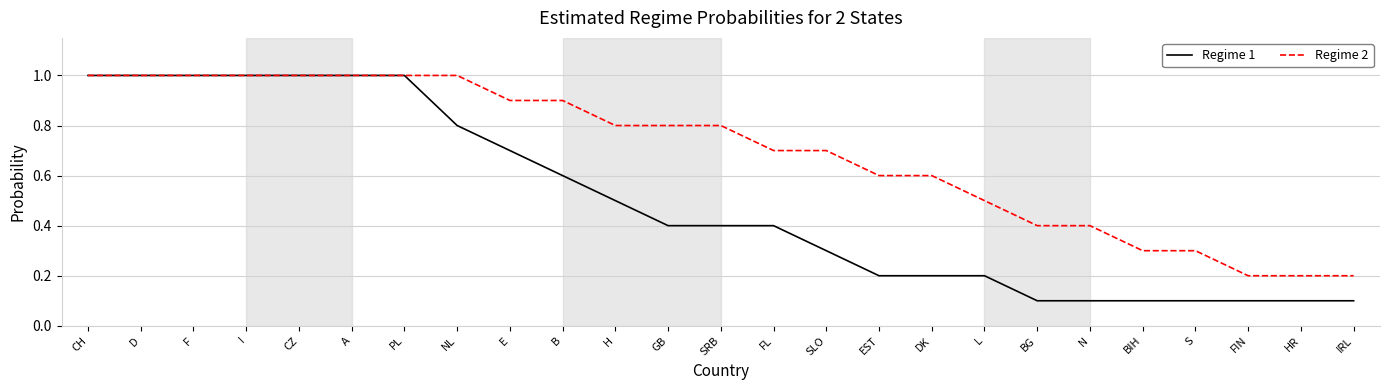

Which series has the largest range (max minus min)?

Regime 1